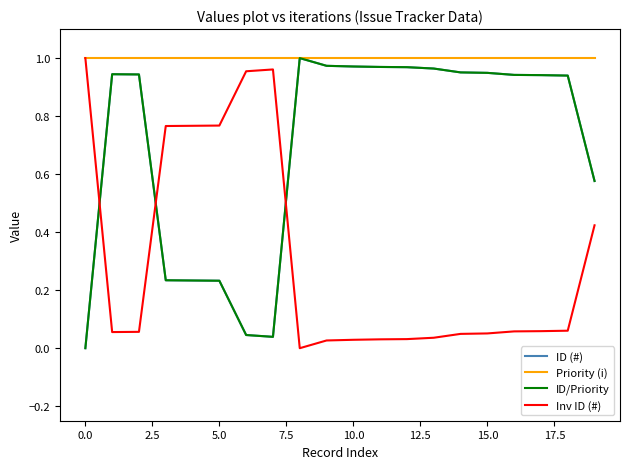

Reading left to right, extract all data points from this chart.

ID (#): 0.0	0.9	0.9	0.2	0.2	0.2	0.0	0.0	1.0	1.0	1.0	1.0	1.0	1.0	1.0	0.9	0.9	0.9	0.9	0.6
Priority (i): 1.0	1.0	1.0	1.0	1.0	1.0	1.0	1.0	1.0	1.0	1.0	1.0	1.0	1.0	1.0	1.0	1.0	1.0	1.0	1.0
ID/Priority: 0.0	0.9	0.9	0.2	0.2	0.2	0.0	0.0	1.0	1.0	1.0	1.0	1.0	1.0	1.0	0.9	0.9	0.9	0.9	0.6
Inv ID (#): 1.0	0.1	0.1	0.8	0.8	0.8	1.0	1.0	0.0	0.0	0.0	0.0	0.0	0.0	0.0	0.1	0.1	0.1	0.1	0.4